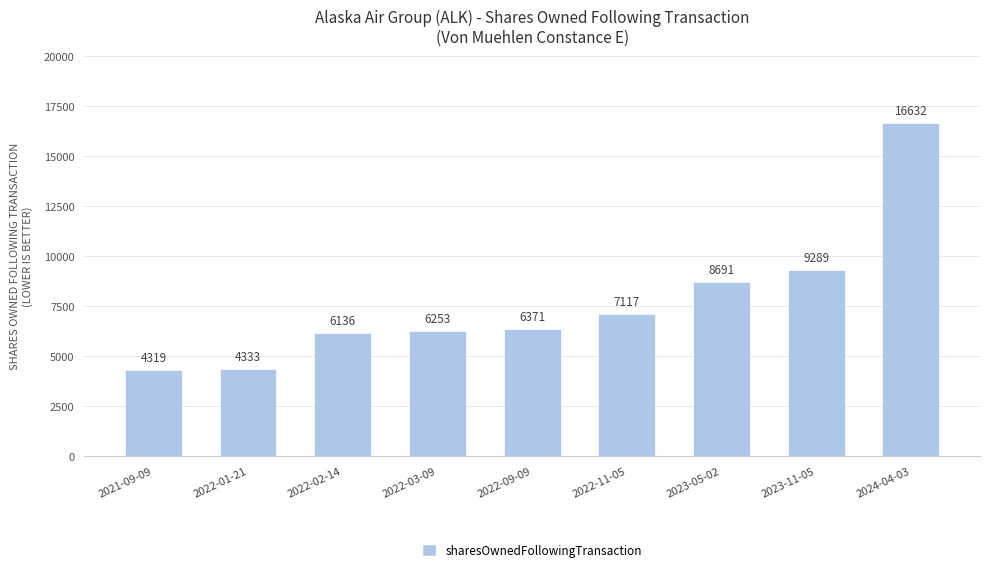

Is it true that the value at 2023-05-02 is 12256?

False